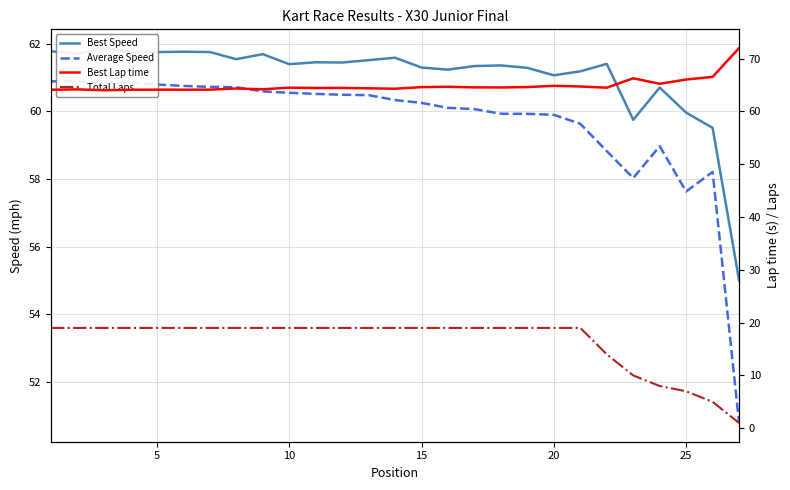

Does the chart display data point markers on the line(s)?

No